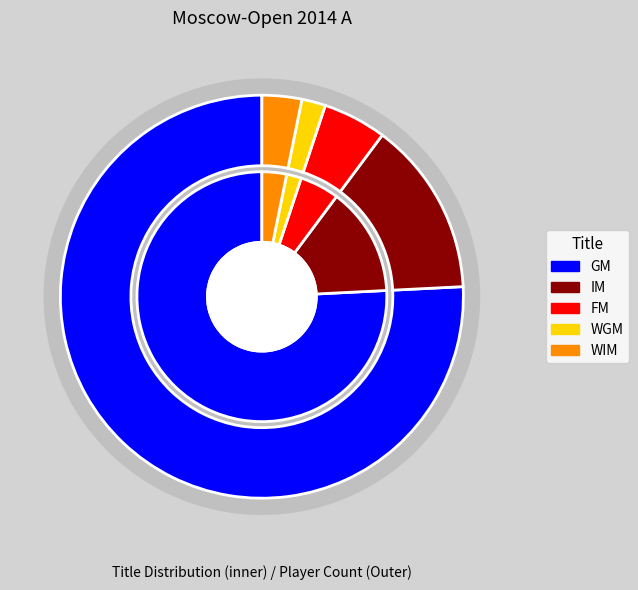

What is the ratio of the value at WIM to the value at FM?

0.6